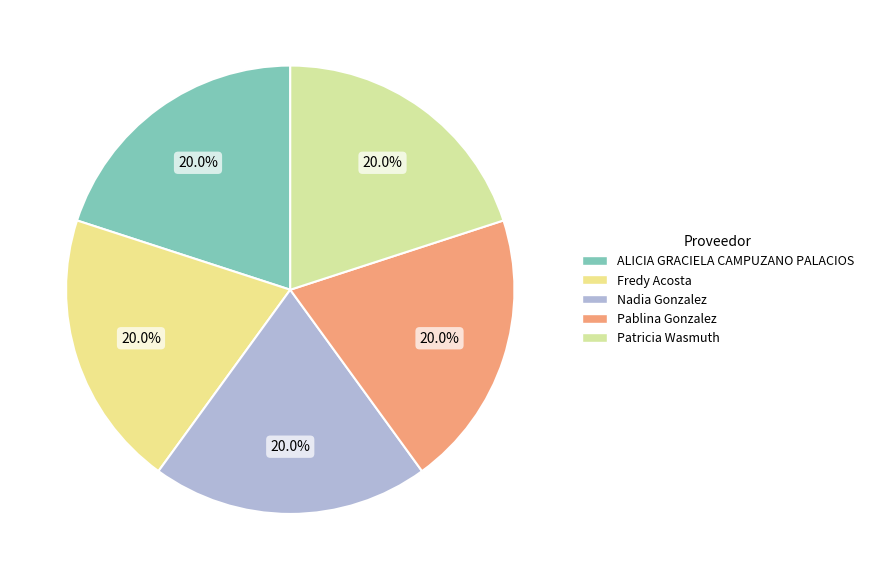

True or false: ALICIA GRACIELA CAMPUZANO PALACIOS accounts for 5% of the total.

False